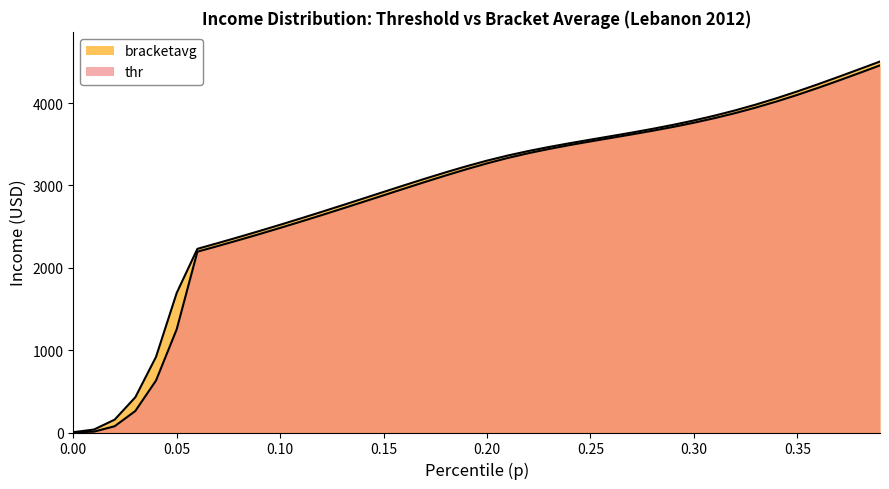

Does the chart have visible grid lines?

No